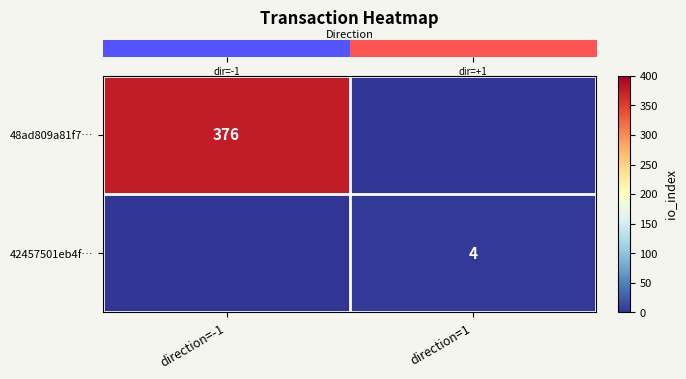

At which category does the chart reach its minimum across all series?

direction=1